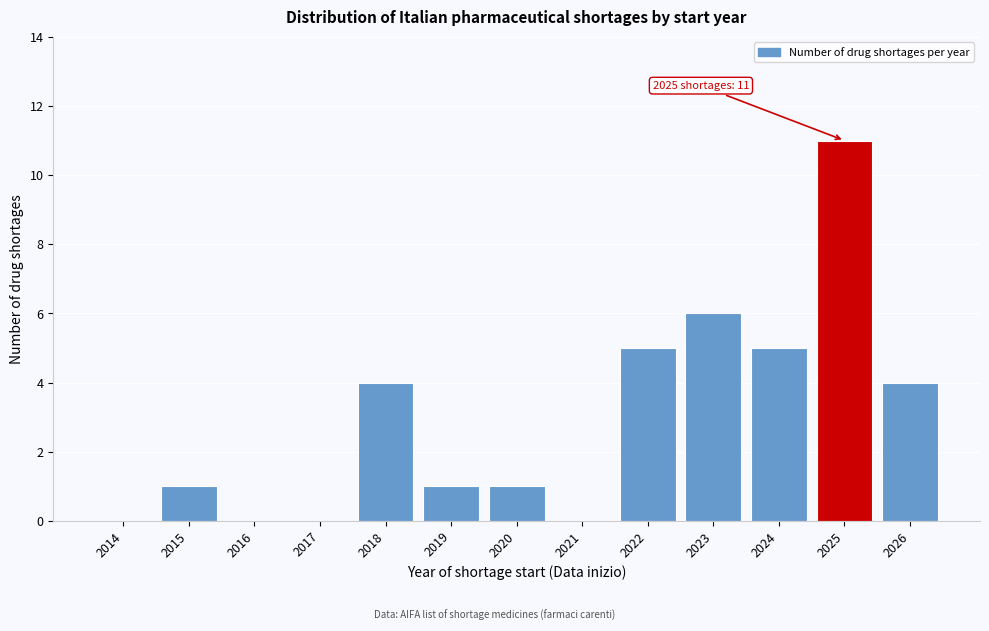

Reading left to right, what are all the values shown in this chart?

2014=0	2015=1	2016=0	2017=0	2018=4	2019=1	2020=1	2021=0	2022=5	2023=6	2024=5	2025=11	2026=4